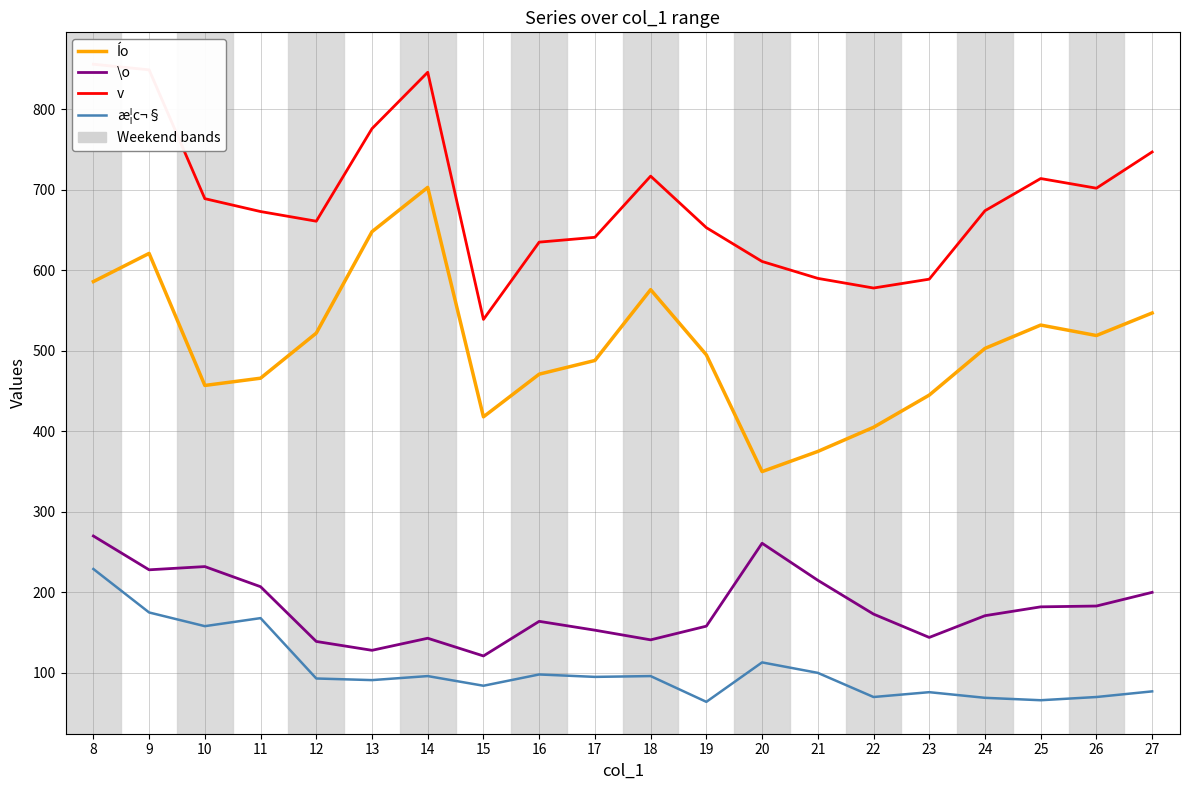

How many interior local valleys does the \o series have?

5